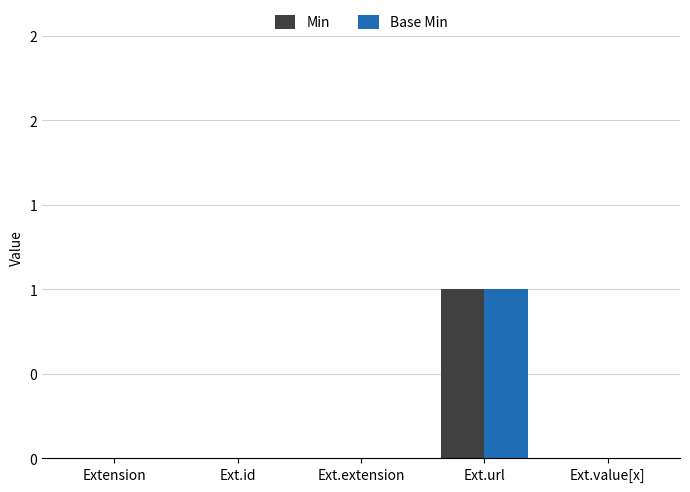

True or false: Base Min has a value of 0 at Ext.value[x].

True